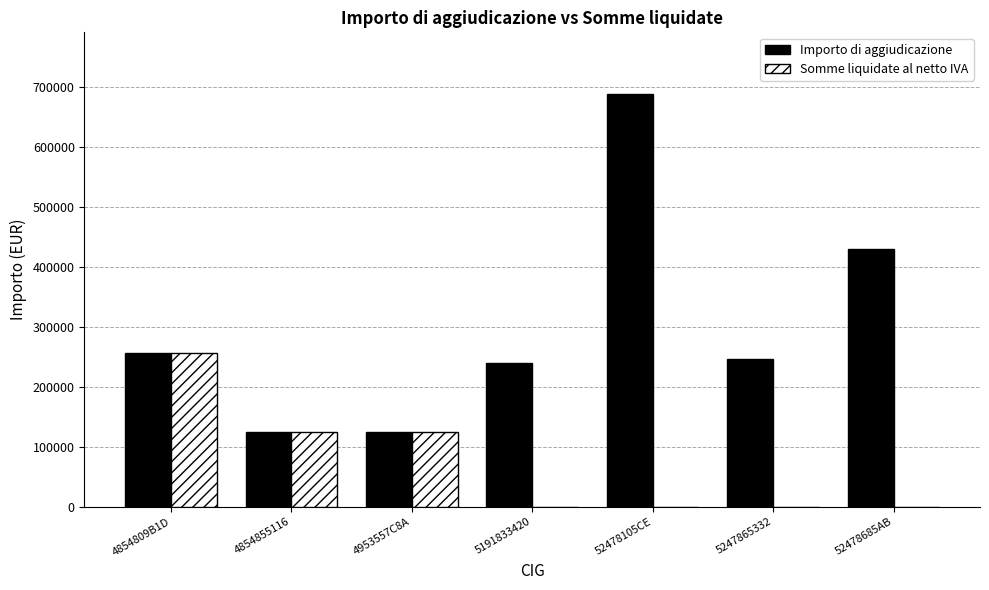

What is the difference between the Importo di aggiudicazione values at 4854855116 and 5191833420?

115000